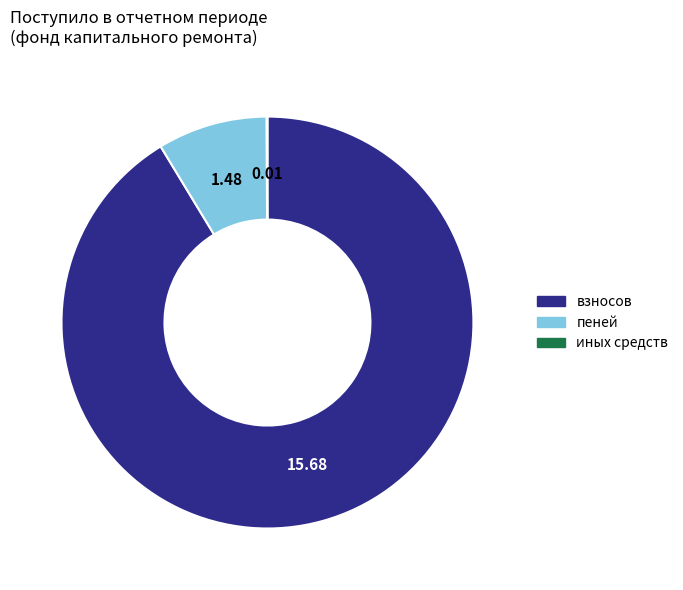

Which category has the biggest portion of the pie?

взносов